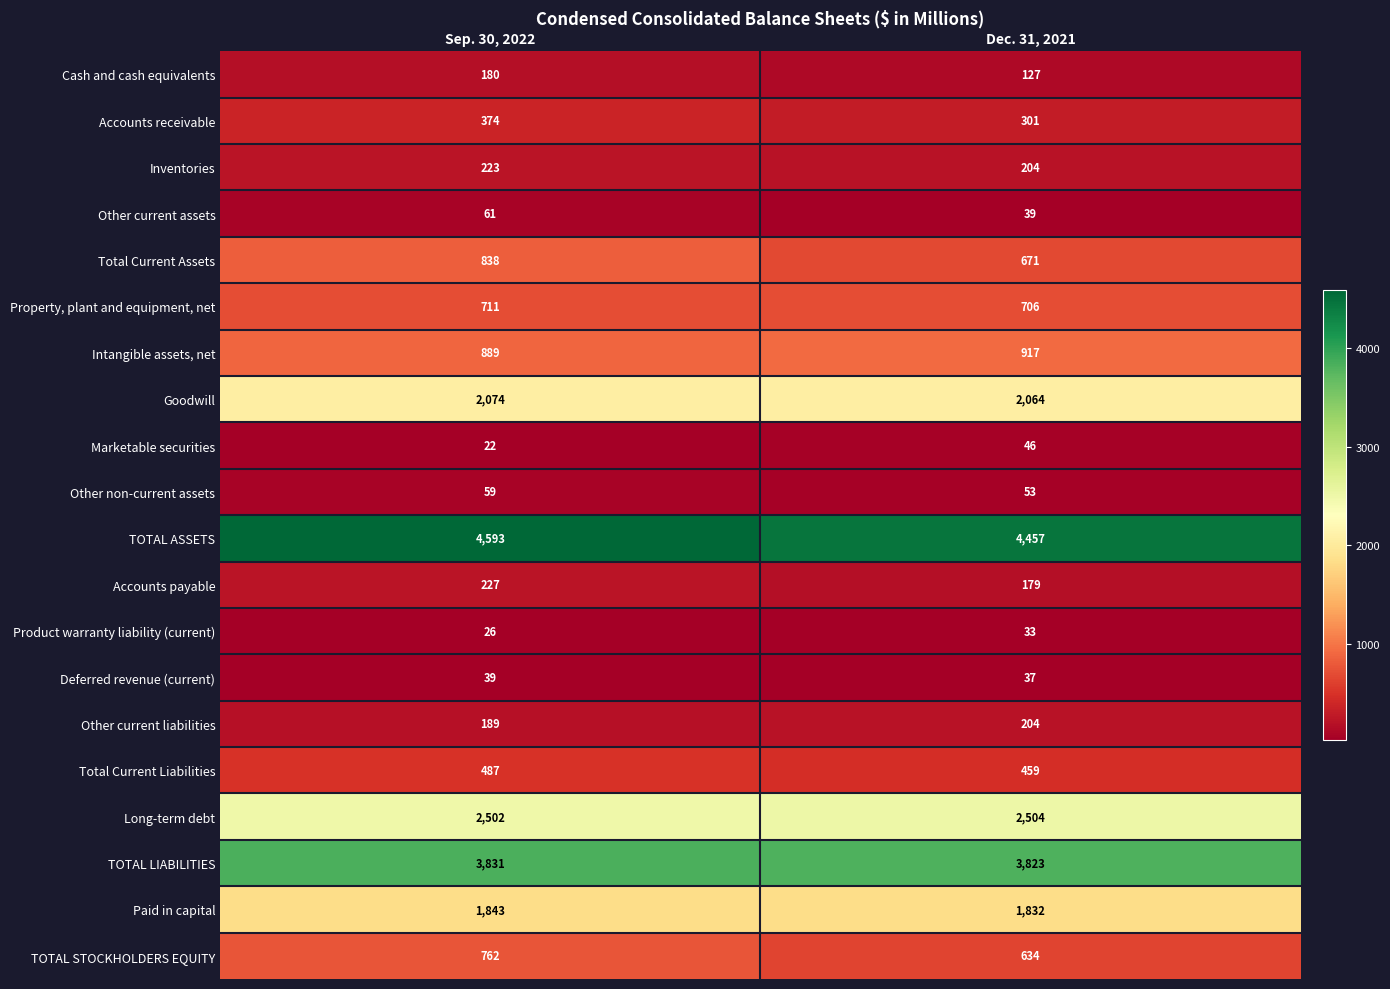

List the labels in order of Product warranty liability (current) value, smallest first.

Sep. 30, 2022, Dec. 31, 2021